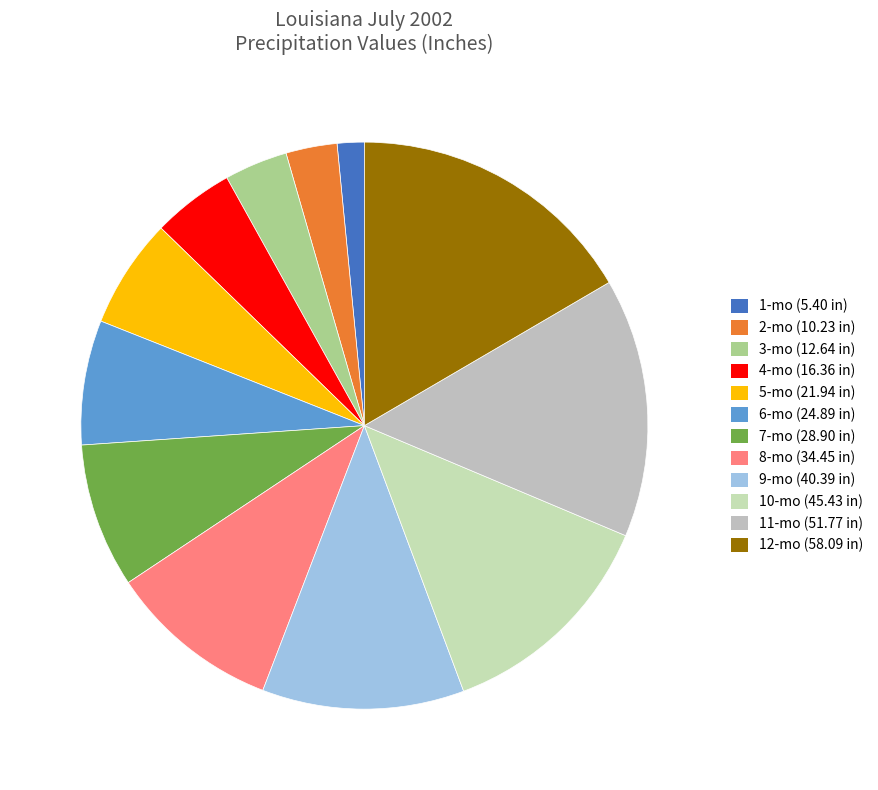

Which category has the smallest portion of the pie?

1-mo (5.40 in)